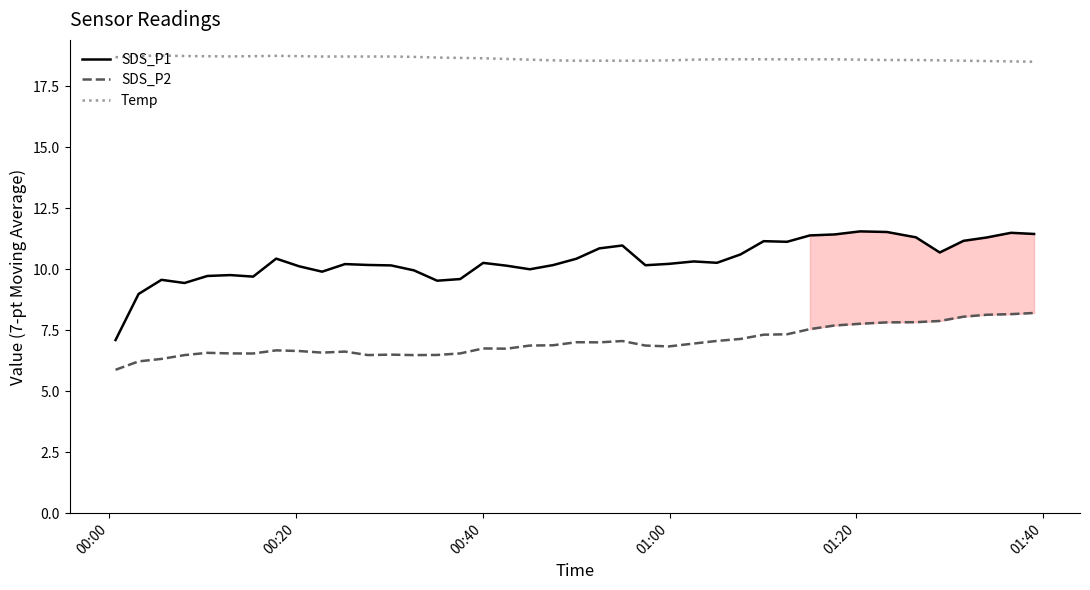

What is the value of the Temp point at the 33rd from the left?

18.6